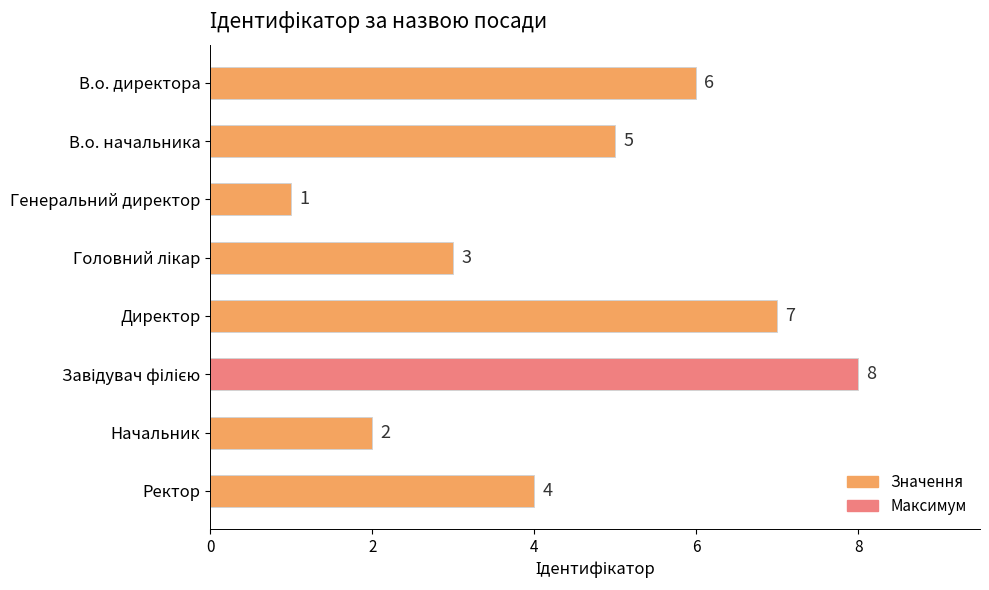

The chart shows a value of 1 at В.о. начальника. True or false?

False